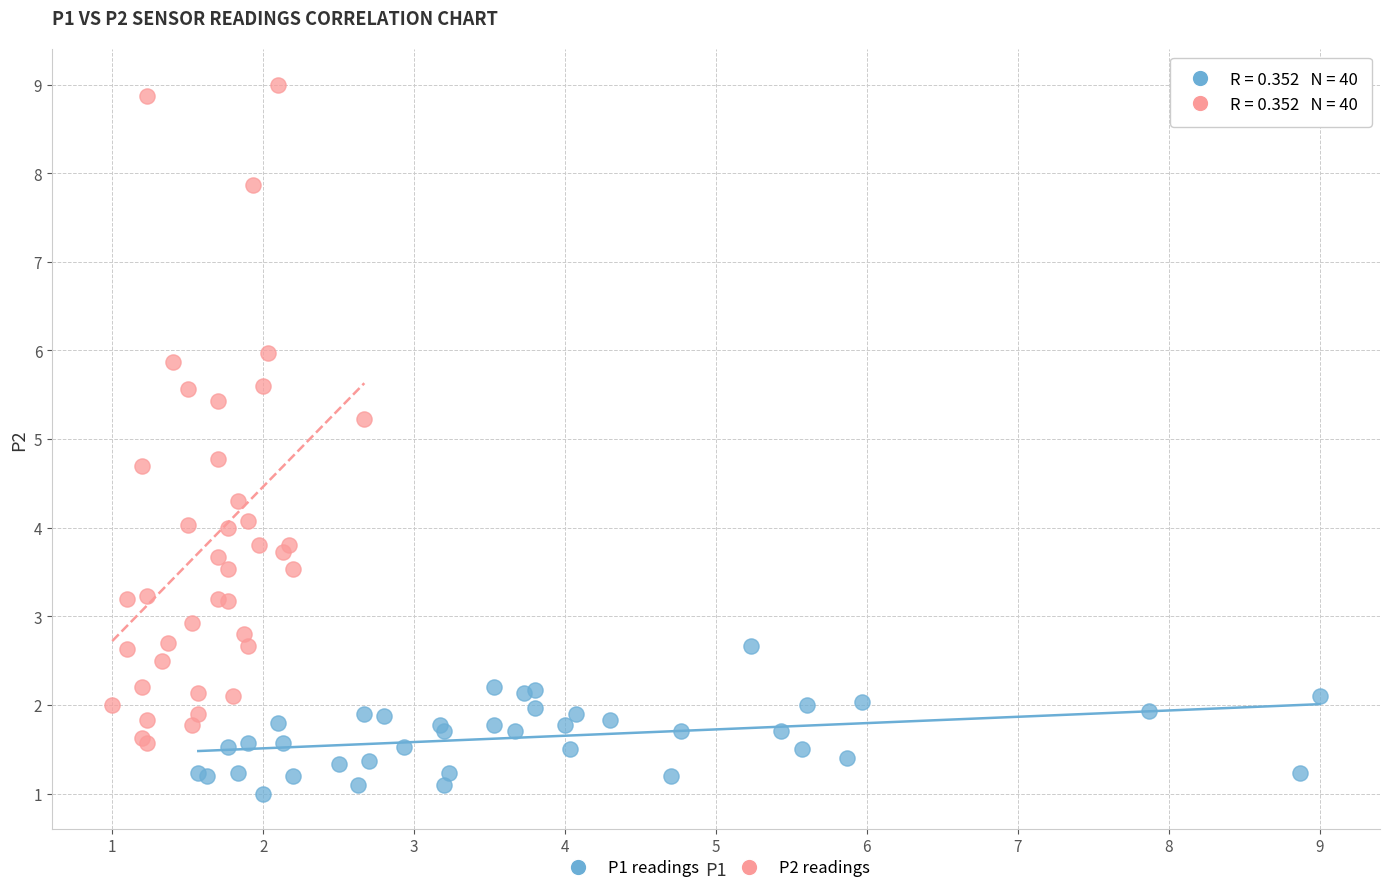

Which series has the widest spread of Y values?

P2 readings